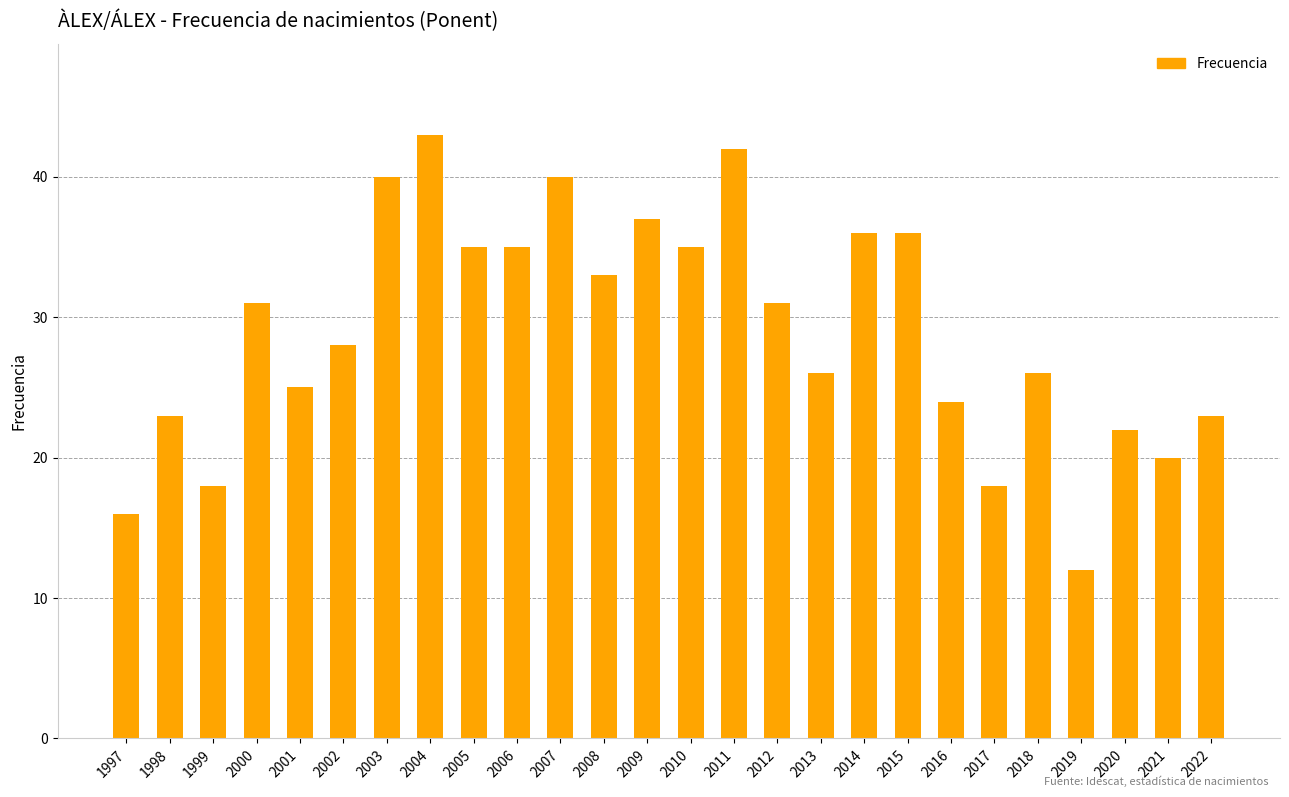

Which label corresponds to the smallest value in the chart?

2019